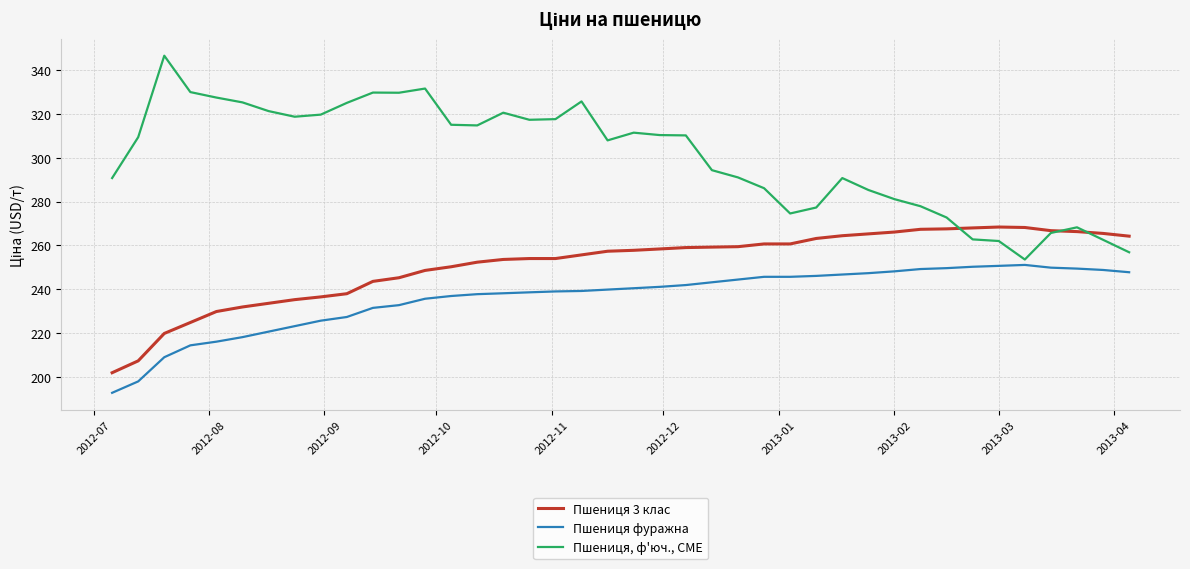

What is the difference between the maximum and minimum values in the Пшениця, ф'юч., CME series?

93.0